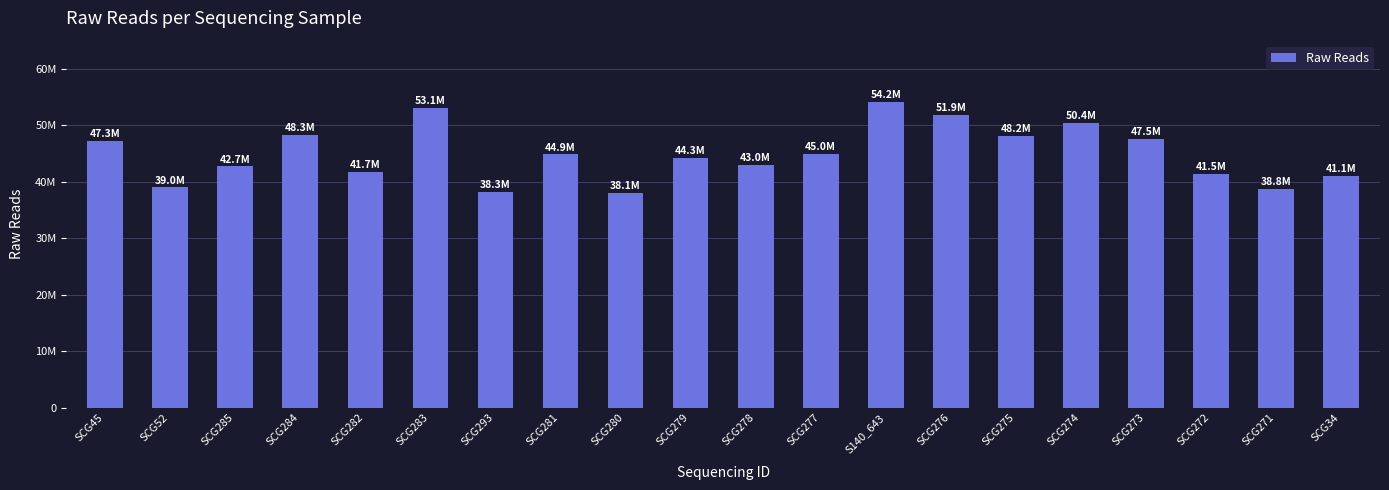

List the labels in order of value, smallest first.

SCG280, SCG293, SCG271, SCG52, SCG34, SCG272, SCG282, SCG285, SCG278, SCG279, SCG281, SCG277, SCG45, SCG273, SCG275, SCG284, SCG274, SCG276, SCG283, S140_643